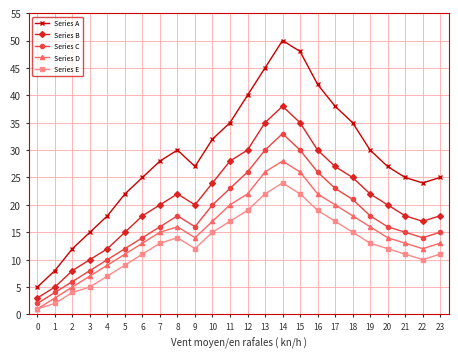

At how many categories does at least one series exceed 3?

24